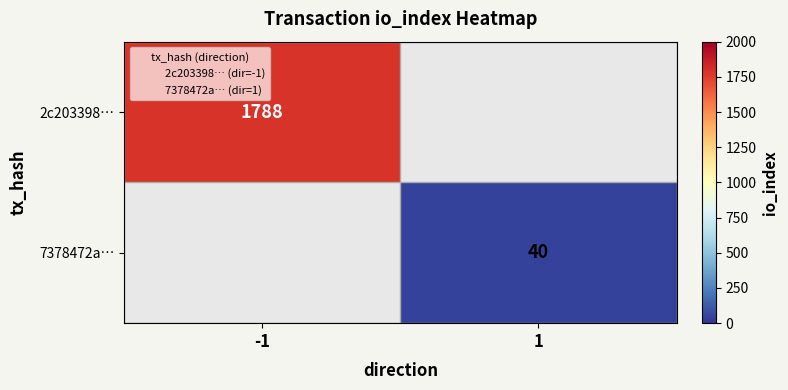

How many series are shown in this chart?

2